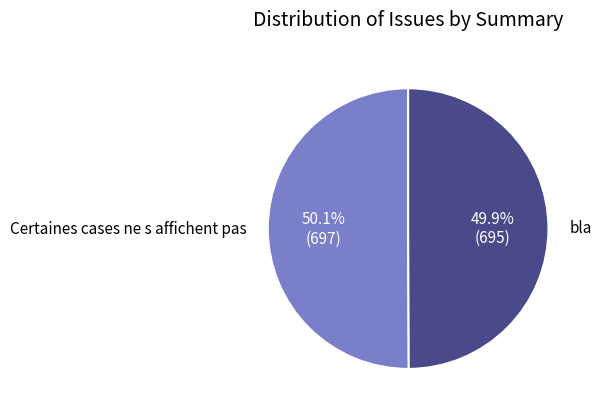

To the nearest percent, what is the combined percentage of Certaines cases ne s affichent pas and bla?

100%